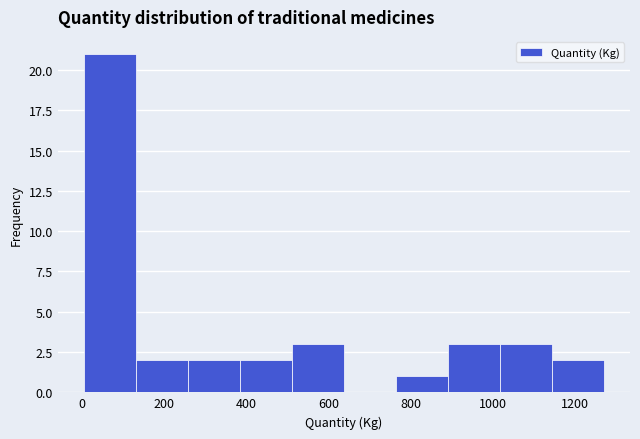

Reading left to right, list every bar in this chart as the range it spans on the x-axis followed by its height. Neither the bar edges nor the heights are printed on the chart, so give them approximately, as read against the axes.

0 to 140: 21
140 to 260: 2
260 to 380: 2
380 to 520: 2
520 to 640: 3
640 to 760: 0
760 to 900: 1
900 to 1020: 3
1020 to 1140: 3
1140 to 1280: 2